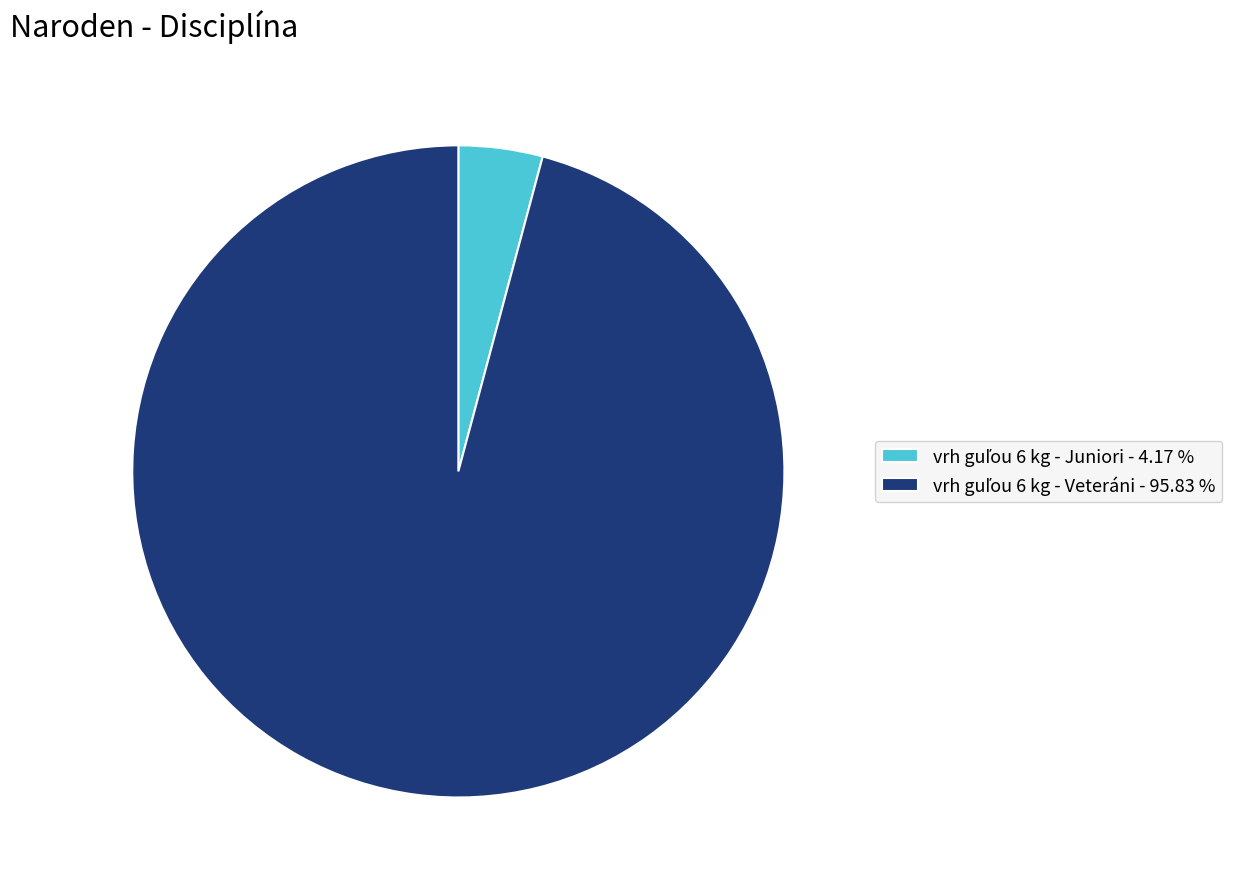

Is there any slice that represents more than half of the pie?

Yes